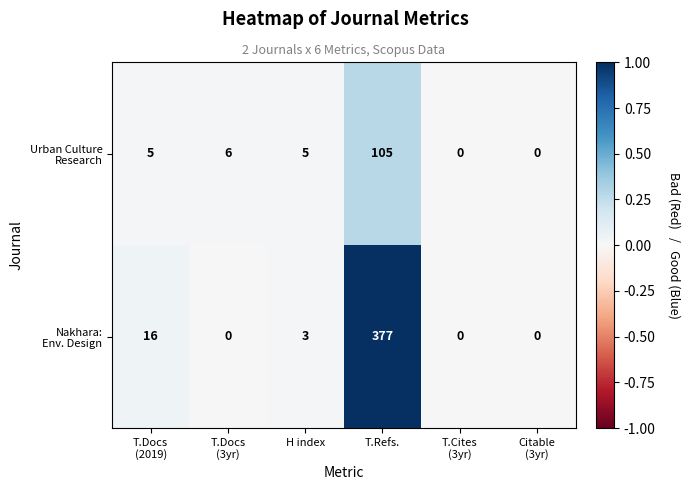

What is the total value across all series at T.Refs.?

482